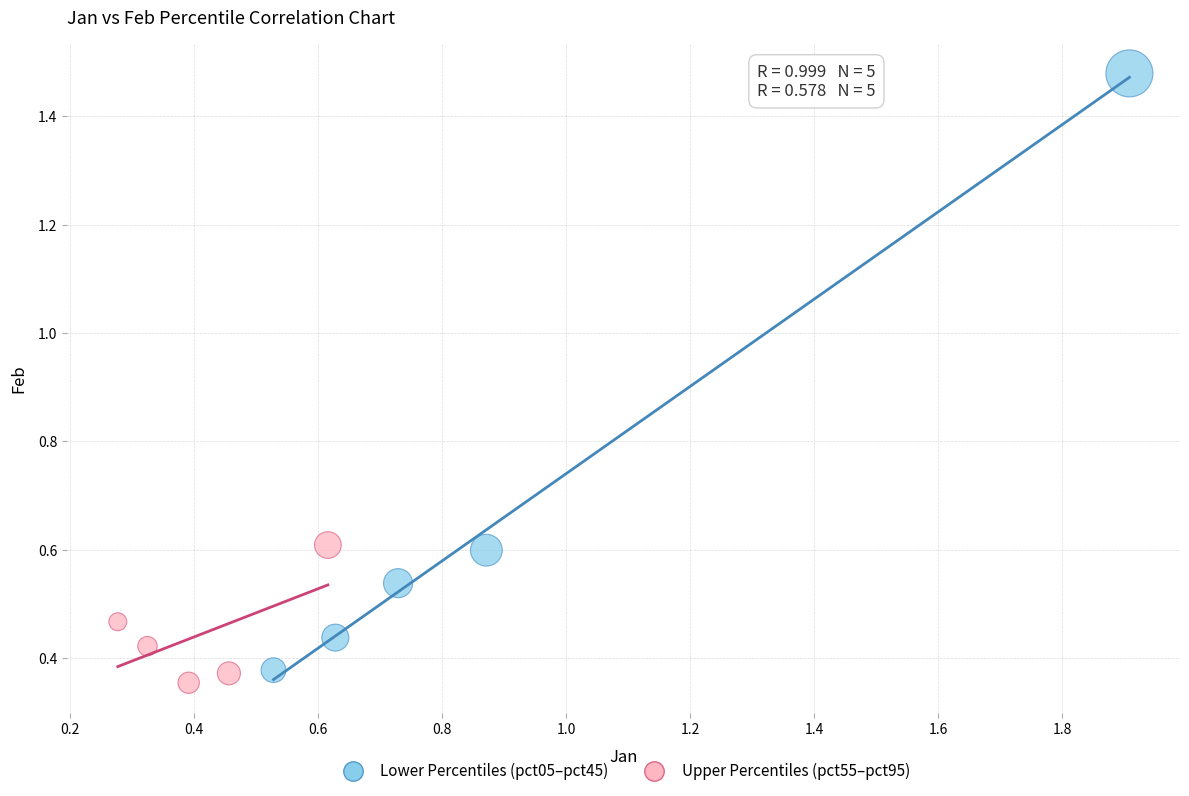

Which series has the widest spread of Y values?

Lower Percentiles (pct05–pct45)